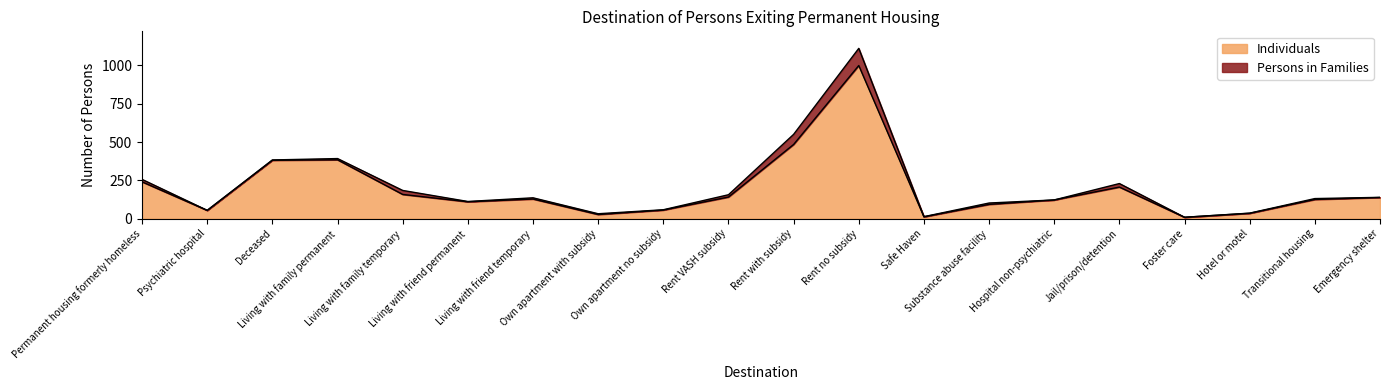

Rank the categories by value from highest to lowest.

Rent no subsidy, Rent with subsidy, Living with family permanent, Deceased, Permanent housing formerly homeless, Jail/prison/detention, Living with family temporary, Rent VASH subsidy, Emergency shelter, Living with friend temporary, Transitional housing, Hospital non-psychiatric, Living with friend permanent, Substance abuse facility, Own apartment no subsidy, Psychiatric hospital, Hotel or motel, Own apartment with subsidy, Safe Haven, Foster care